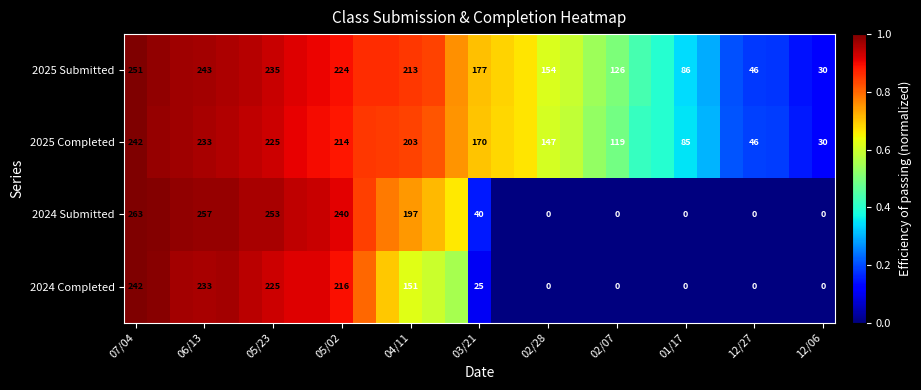

The value of 2025 Completed at 12/06 is 0.1. True or false?

True